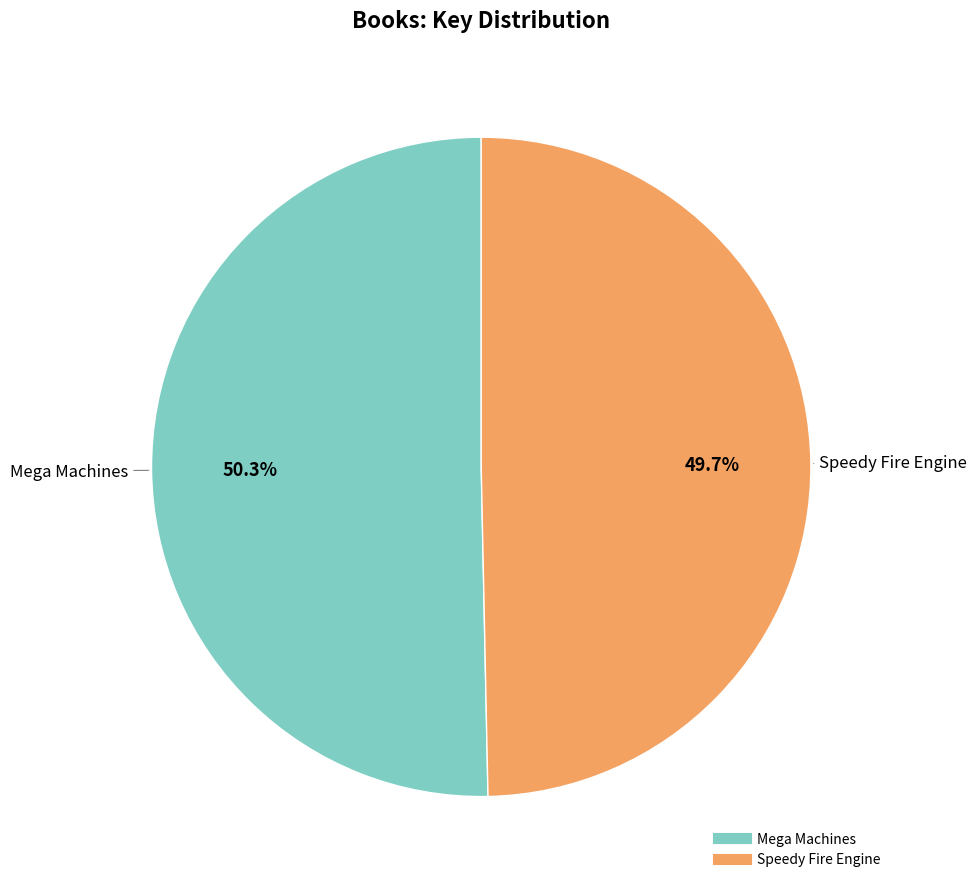

Combined, what portion of the pie is Speedy Fire Engine and Mega Machines?

100.0%